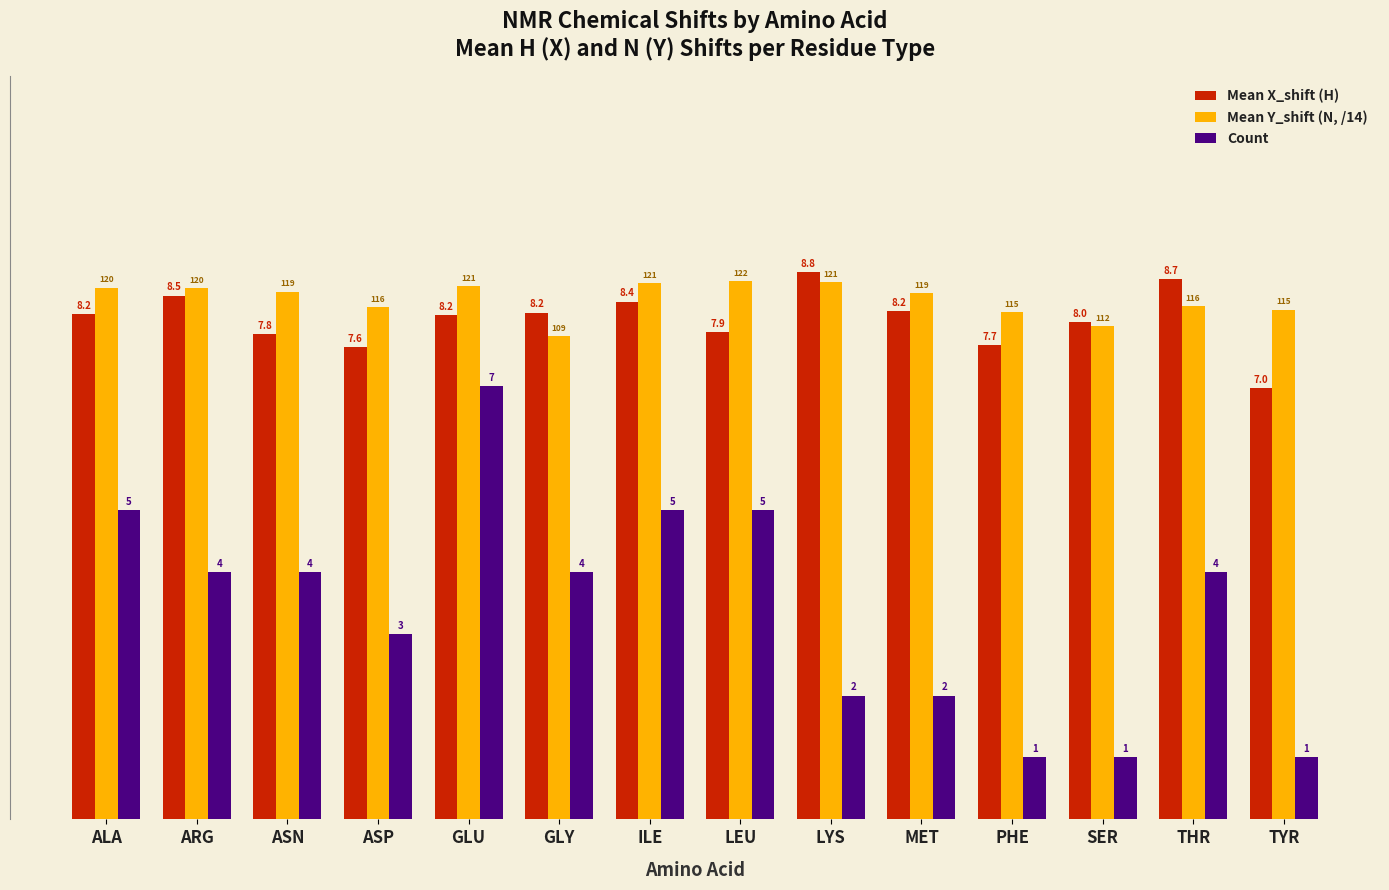

What position from the left is GLU?

5